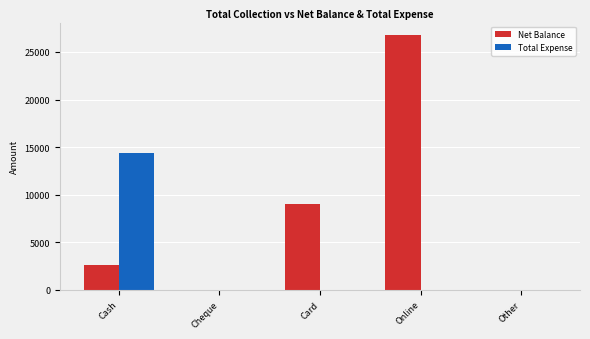

Reading left to right, list all the values displayed in this chart.

Net Balance: 2598	0	9000	26750	0
Total Expense: 14402	0	0	0	0